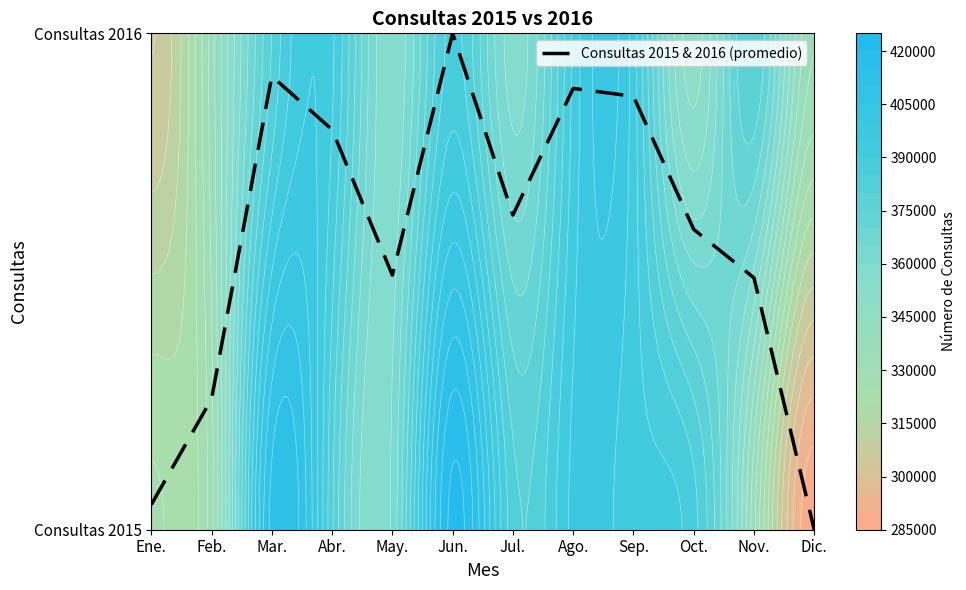

Is it true that the value at Feb. is 0.1?

False